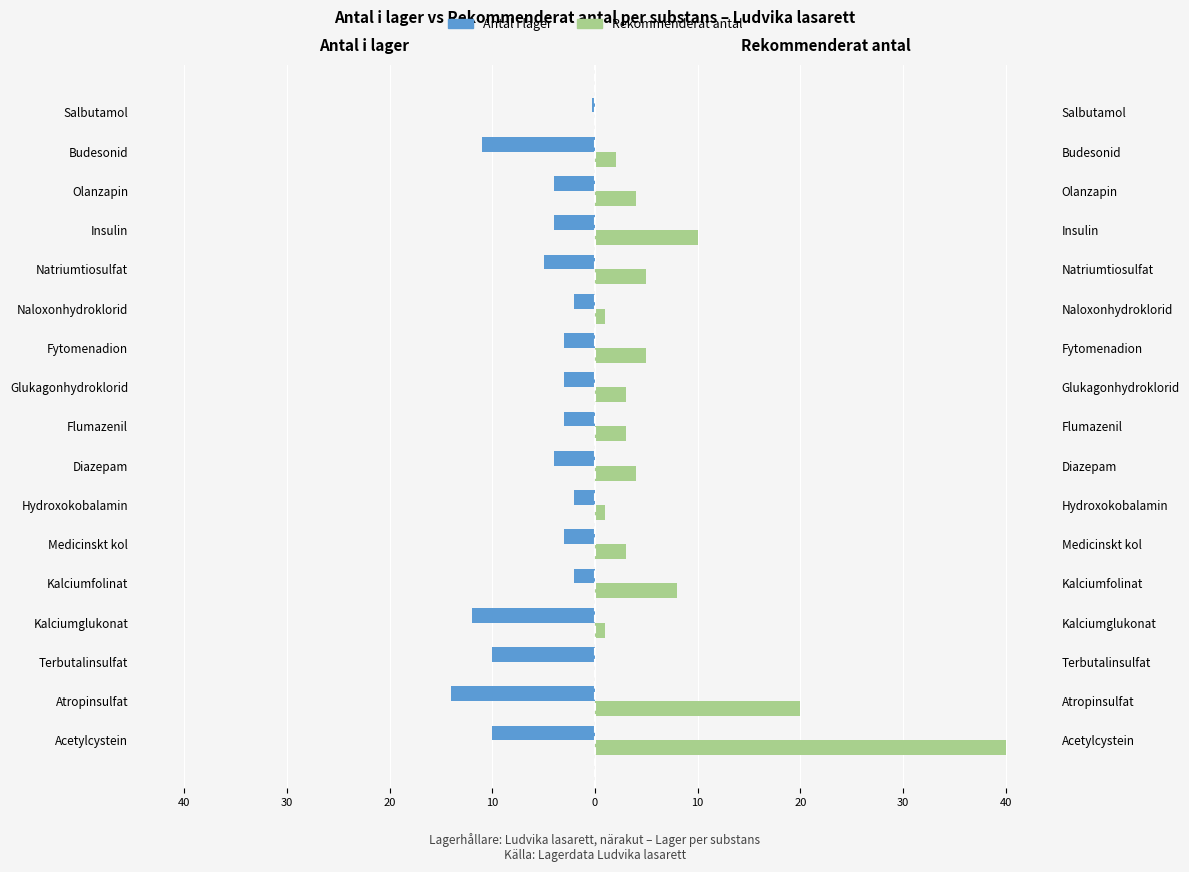

Between Naloxonhydroklorid and Salbutamol, which is larger?

Salbutamol